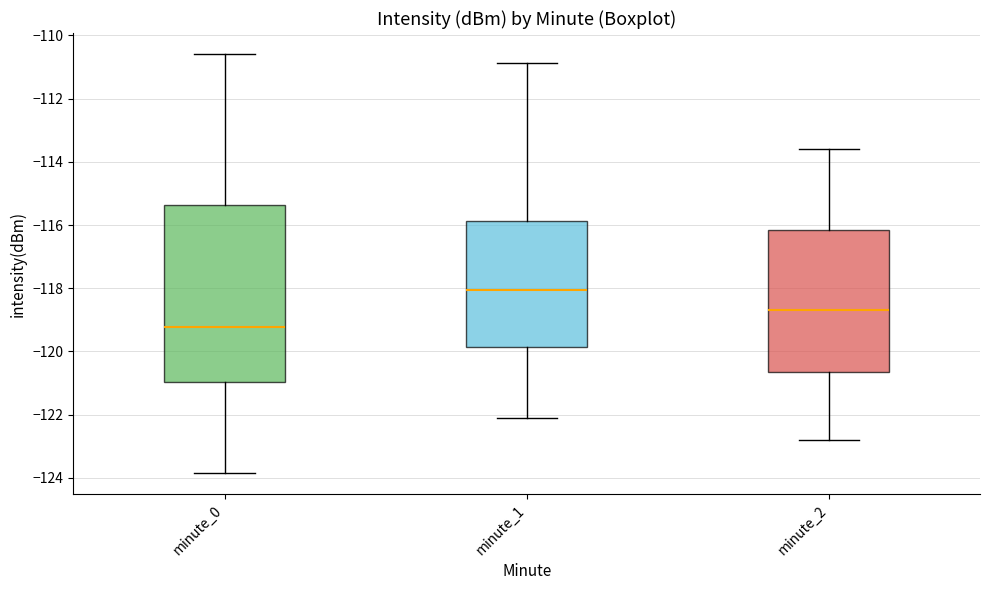

Reading left to right, read every box against the y-axis: the position of its median line, the range the box covers, and the ends of its whiskers. The values are not printed on the chart, so give them approximately, as read against the axis.

minute_0: median -119.2, box -121.0 to -115.4, whiskers -123.8 to -110.6
minute_1: median -118.0, box -119.8 to -115.8, whiskers -122.0 to -110.8
minute_2: median -118.6, box -120.6 to -116.2, whiskers -122.8 to -113.6